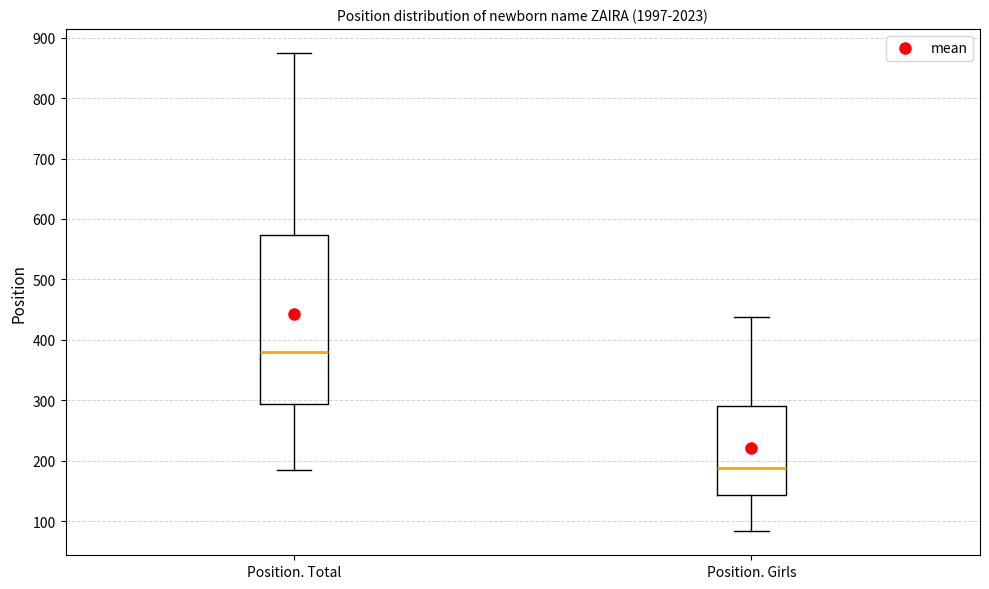

Which box has the highest median line?

Position. Total